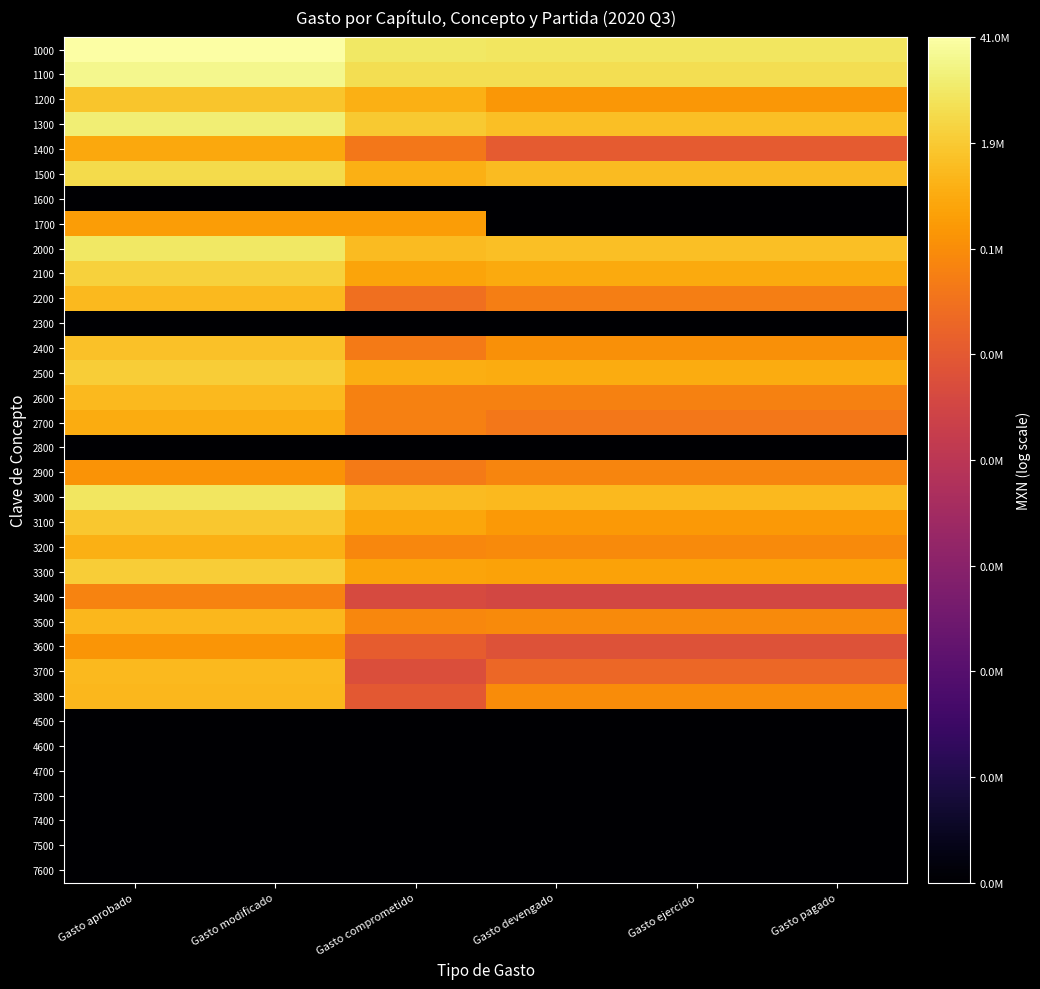

What is the spread (max minus min) of values at Gasto aprobado?

10.6